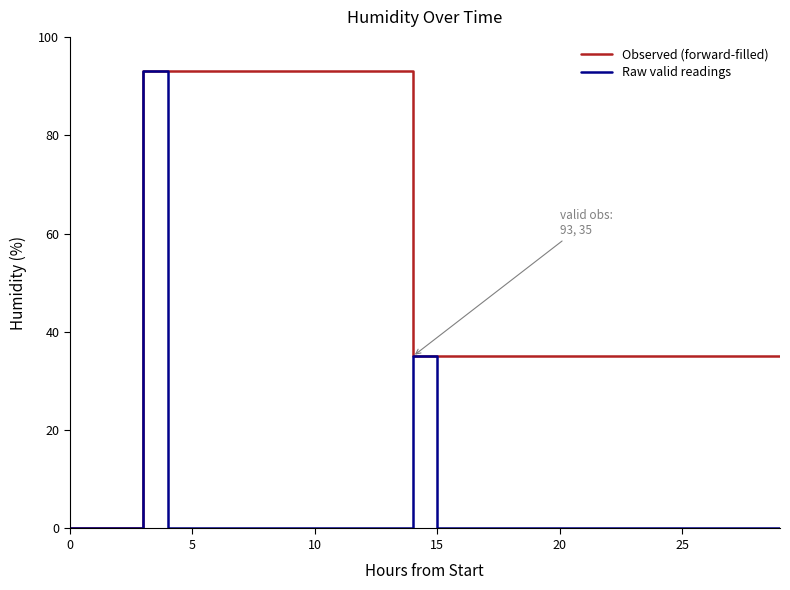

Reading left to right, list all the values displayed in this chart.

Observed (forward-filled): 0	0	0	93	93	93	93	93	93	93	93	93	93	93	35	35	35	35	35	35	35	35	35	35	35	35	35	35	35	35
Raw valid readings: 0	0	0	93	0	0	0	0	0	0	0	0	0	0	35	0	0	0	0	0	0	0	0	0	0	0	0	0	0	0